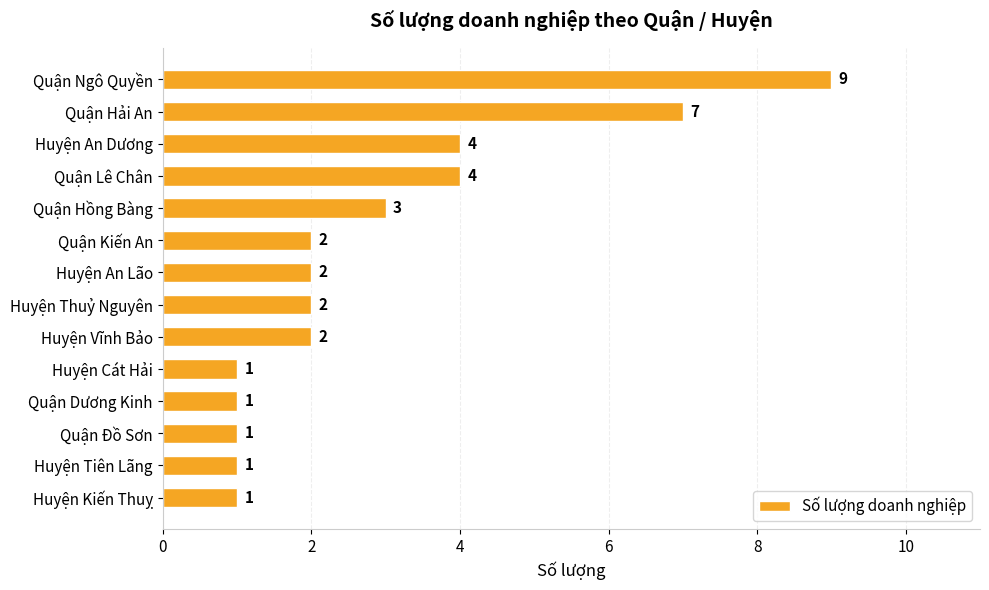

What is the label of the 8th bar from the bottom?

Huyện An Lão